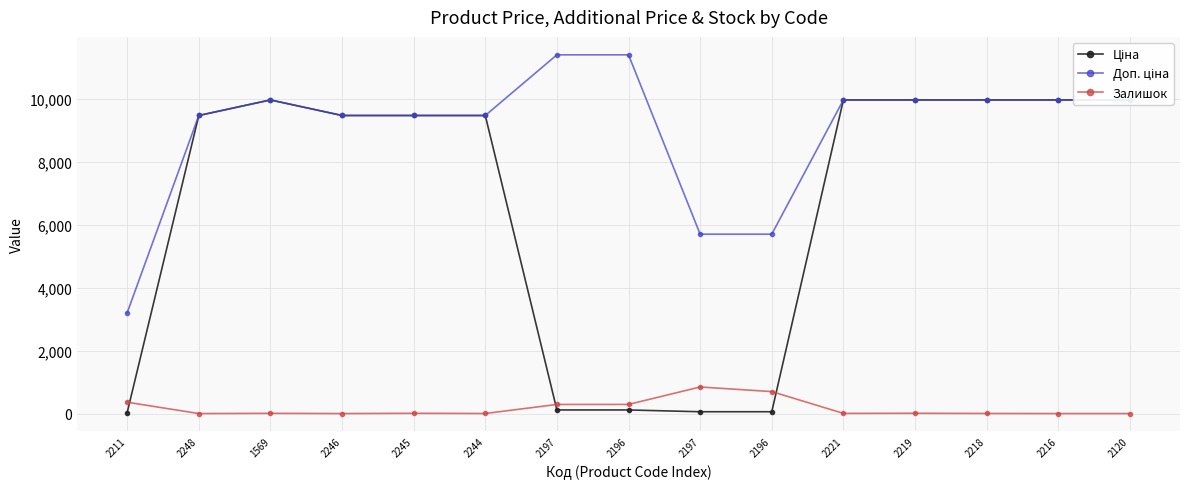

What is the value of the Доп. ціна point at the 15th from the left?

9975.0